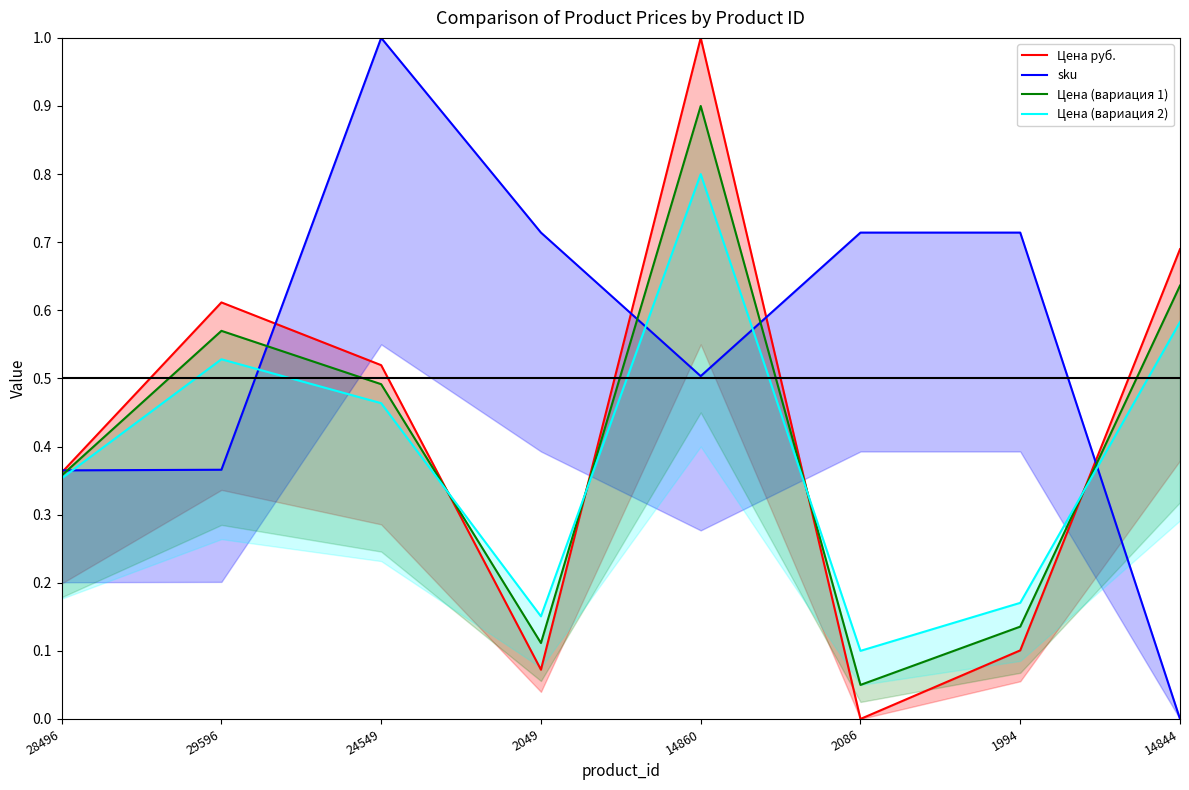

True or false: Цена руб. and sku intersect in this chart.

True